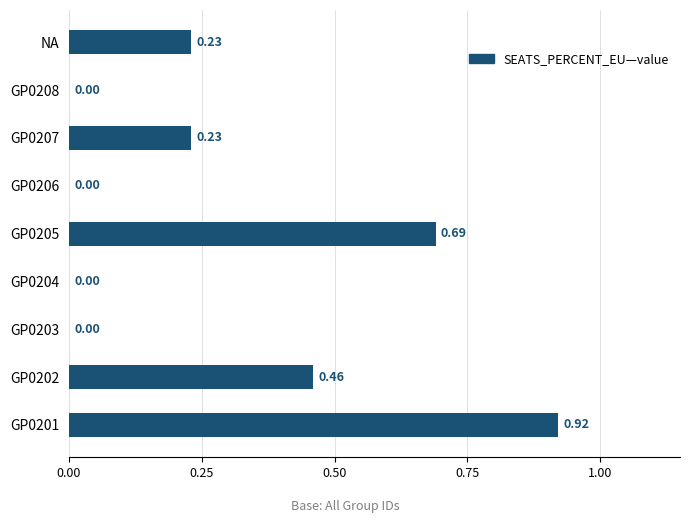

Which has a higher value, GP0207 or GP0203?

GP0207